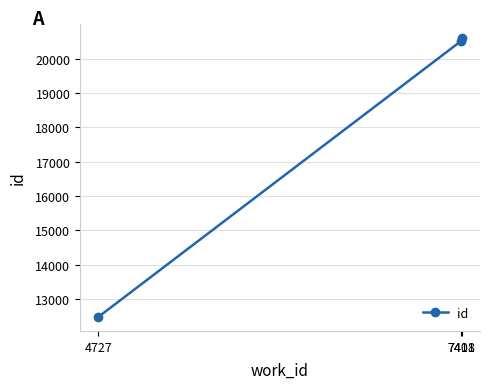

What is the value of the 3rd point from the left?

20591